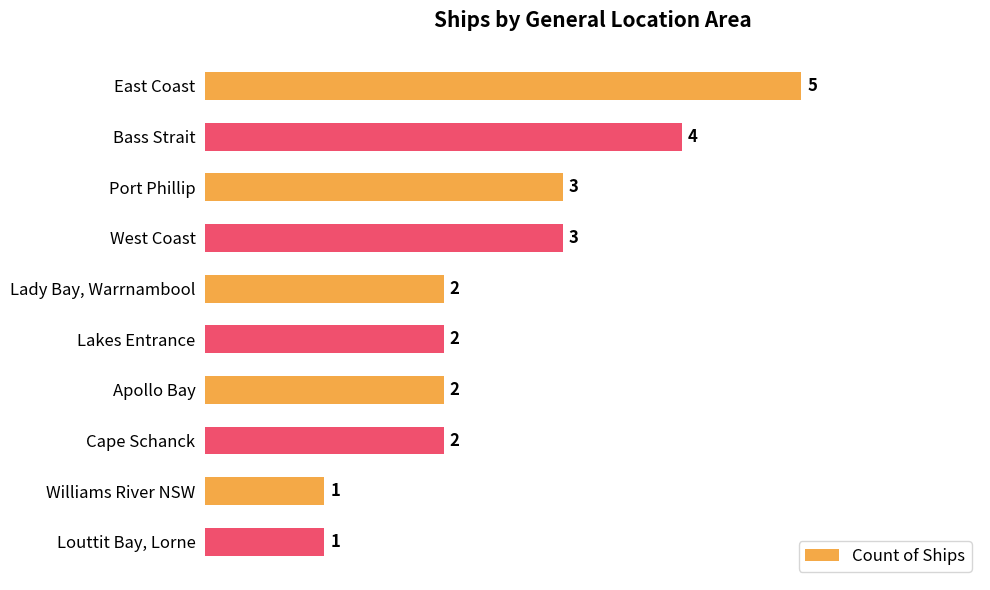

How many values are between 2 and 3?

6